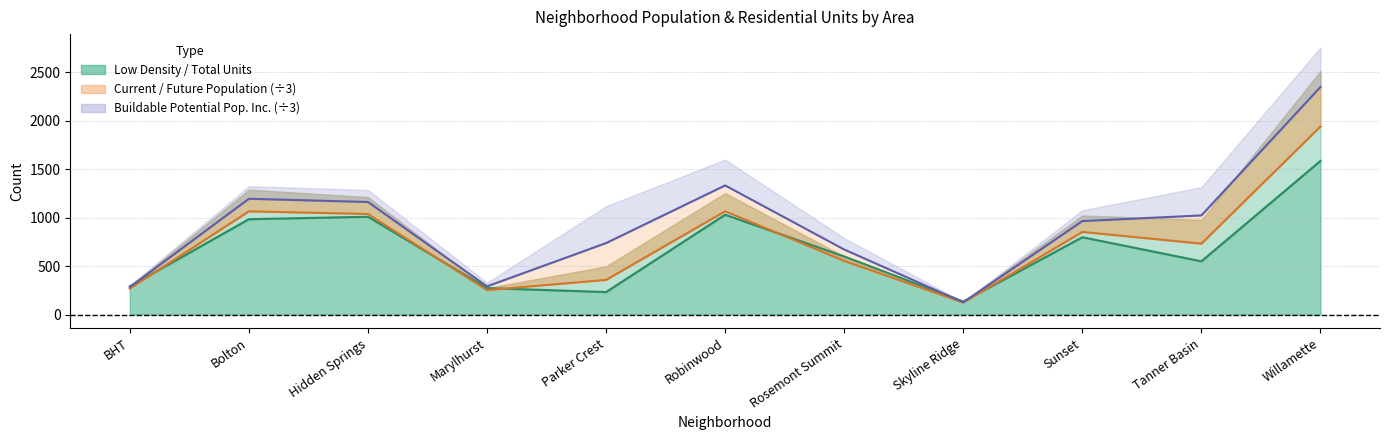

True or false: Current Population and Total Residential Units cross at least once.

False